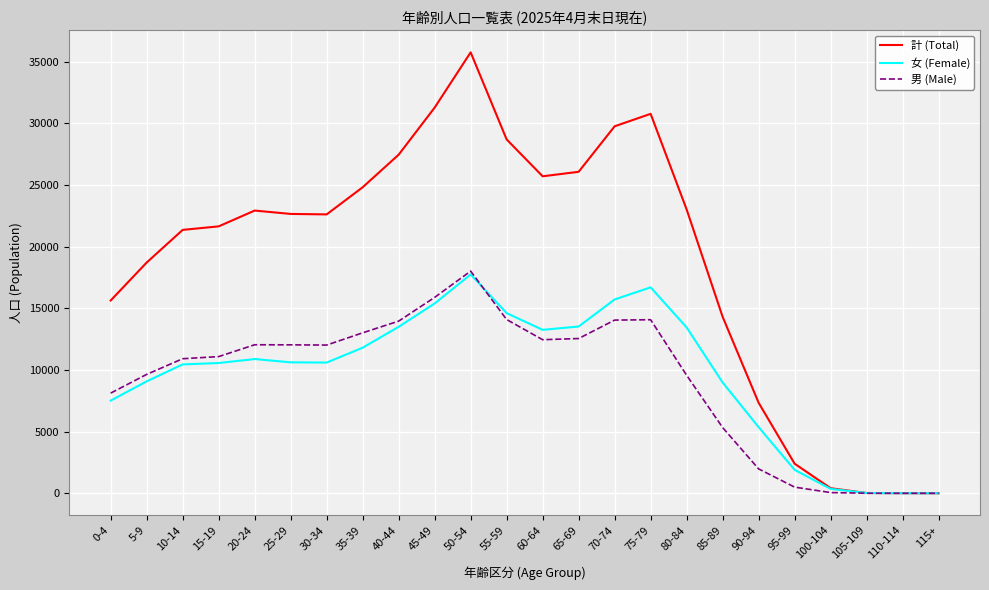

What position from the right is 85-89?

7